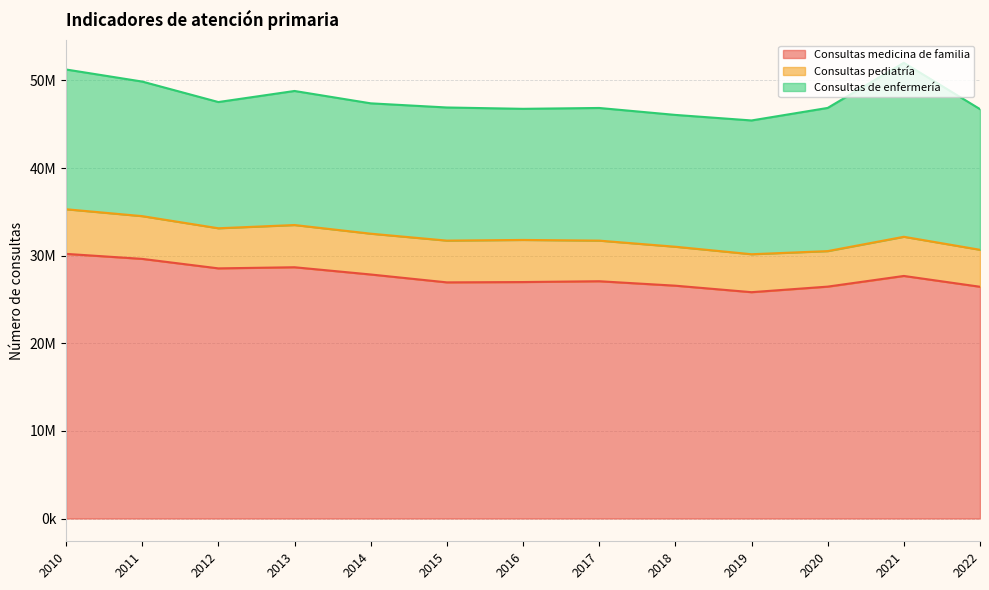

Rank the series at 2019 from highest to lowest value.

Consultas medicina de familia, Consultas de enfermería, Consultas pediatría